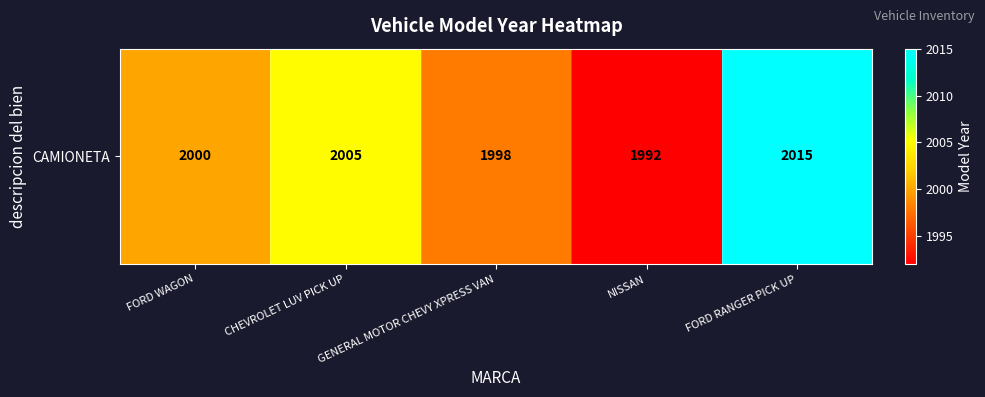

Reading left to right, transcribe all the data shown in this chart.

2000	2005	1998	1992	2015